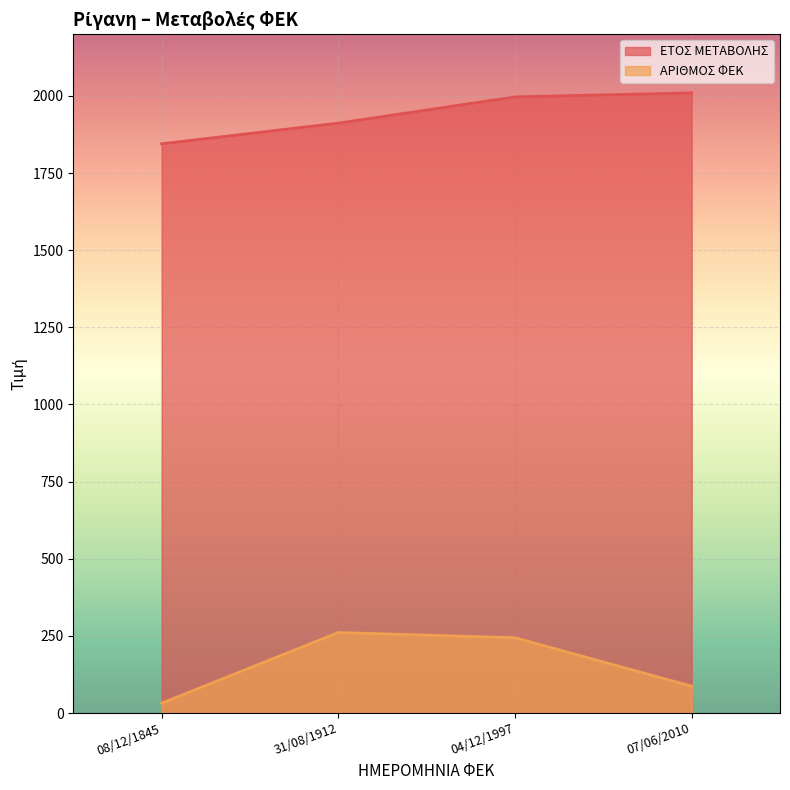

What is the highest value of the ΑΡΙΘΜΟΣ ΦΕΚ series?

261